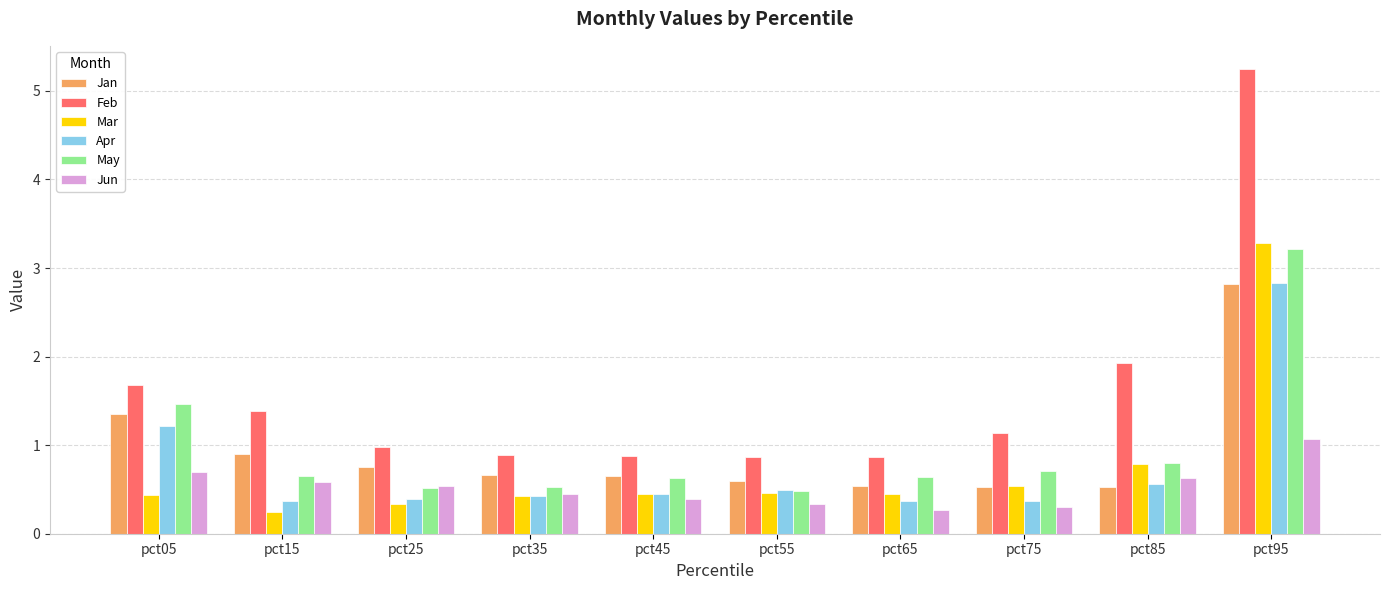

What is the difference between the second highest and second lowest values in the Mar series?

0.4